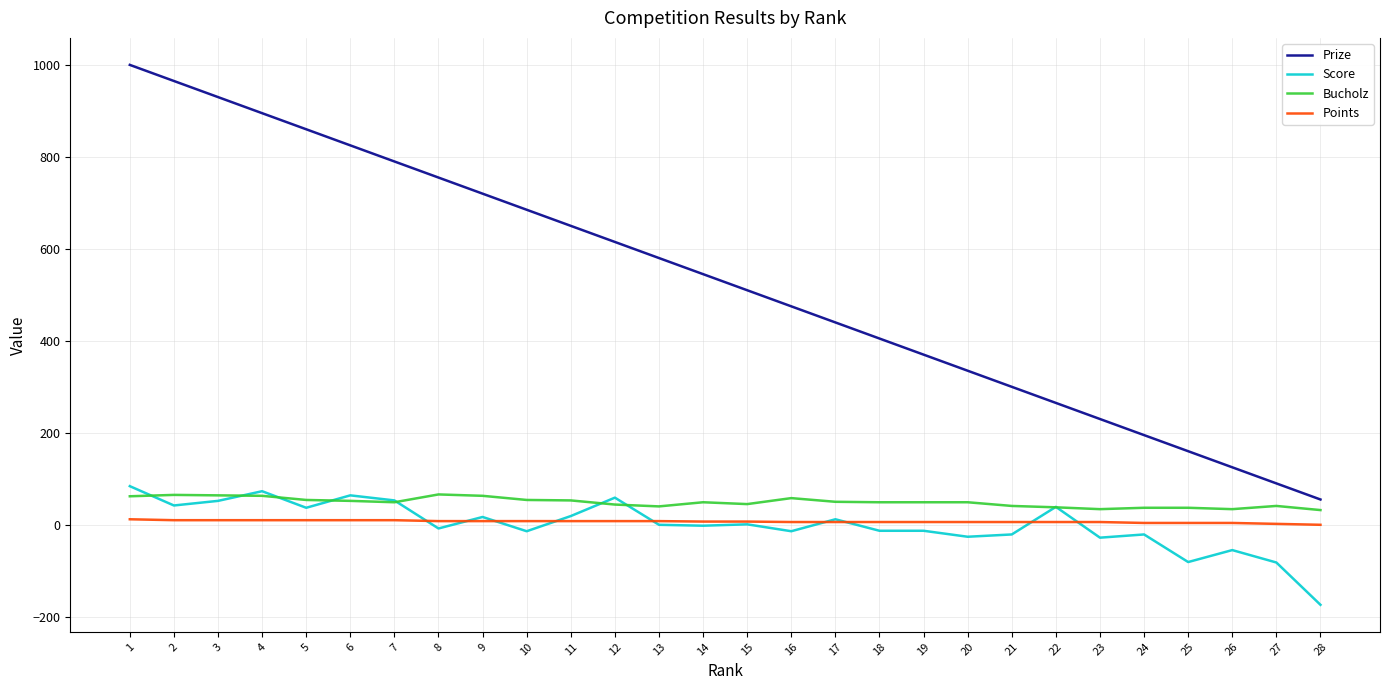

Which series has the widest spread of values?

Prize